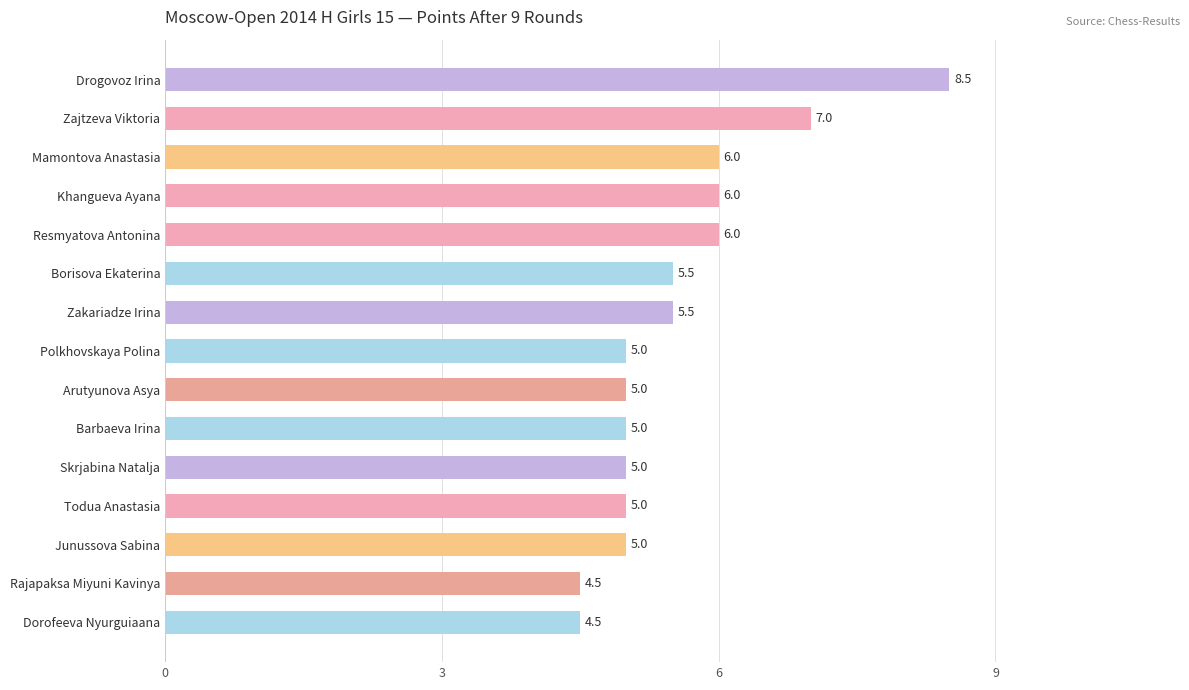

Reading top to bottom, list all the values displayed in this chart.

8.5	7.0	6.0	6.0	6.0	5.5	5.5	5.0	5.0	5.0	5.0	5.0	5.0	4.5	4.5